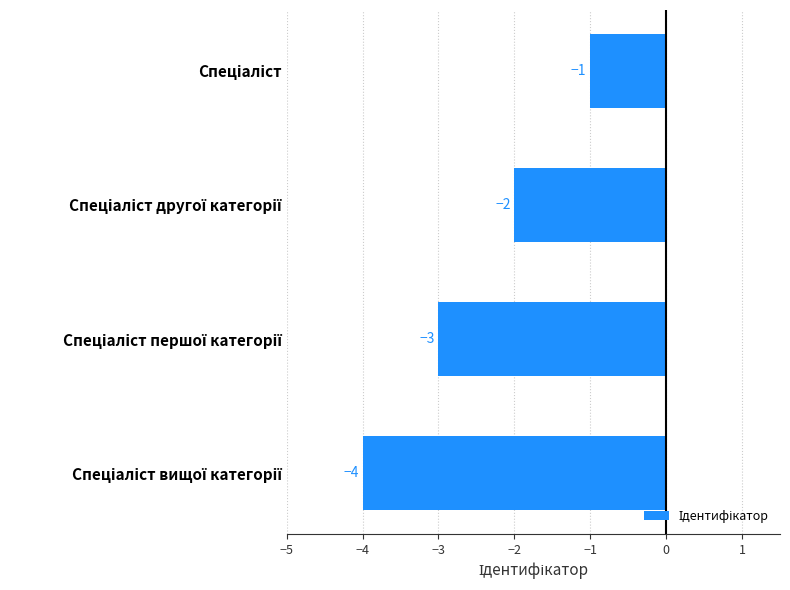

How many values are between -3 and -1?

3